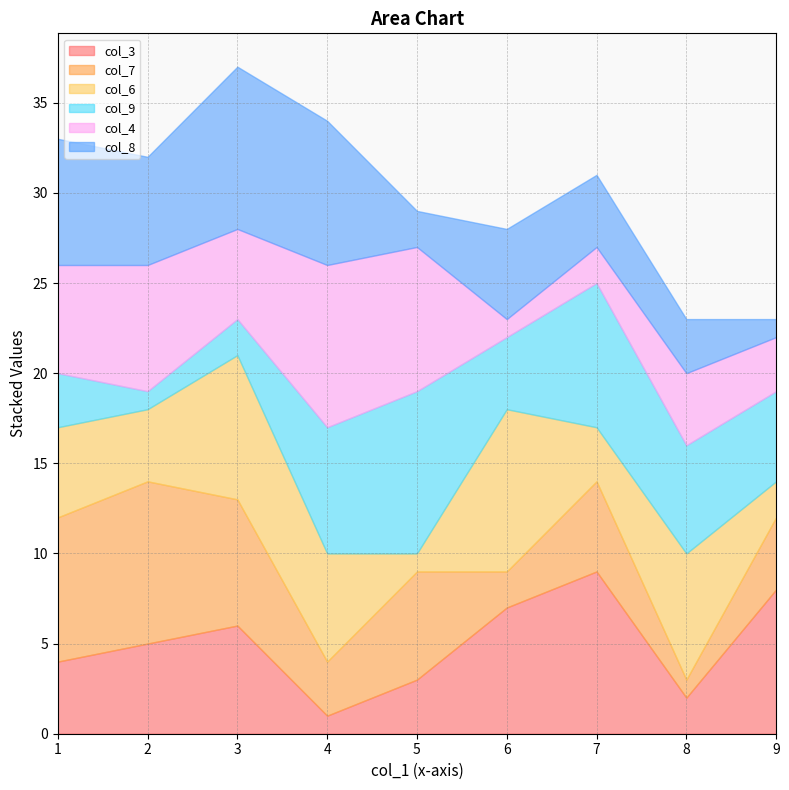

The value of col_3 at 2 is 5. True or false?

True